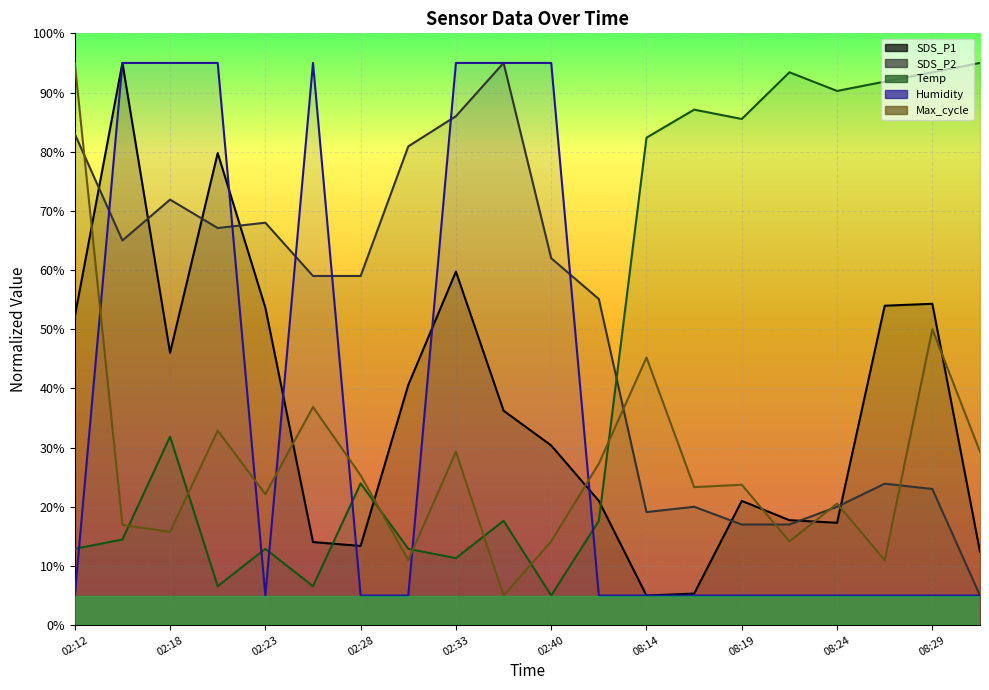

What position from the left is 02:18?

3